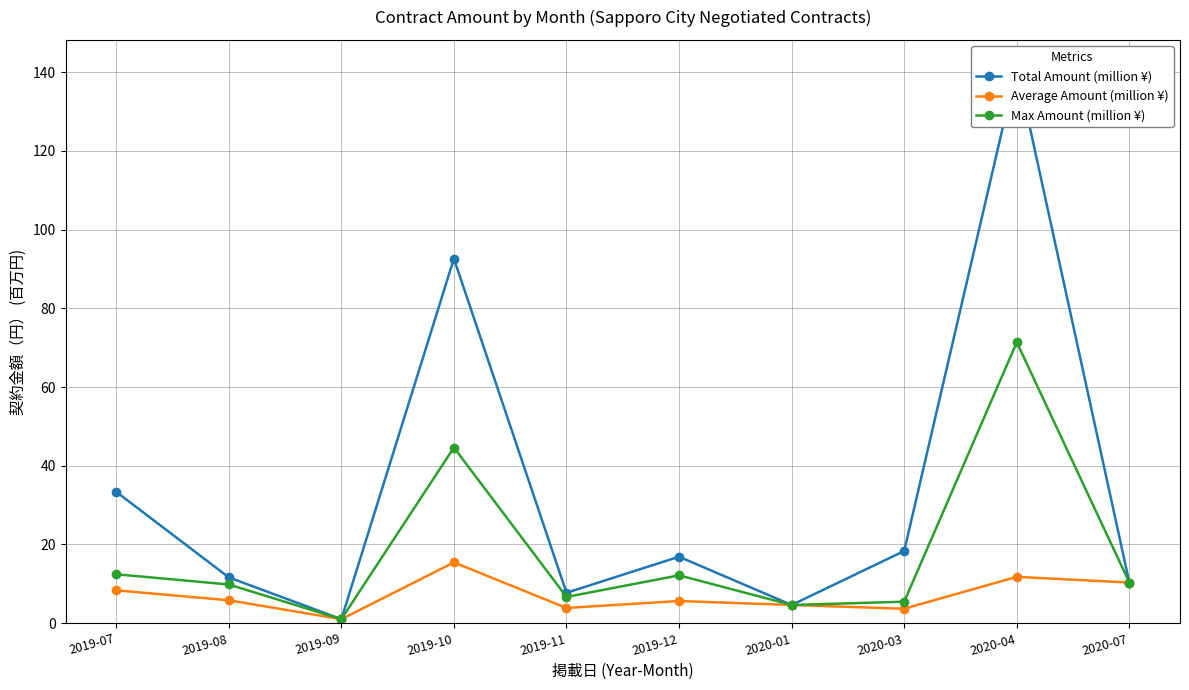

How many lines are shown in the chart?

3